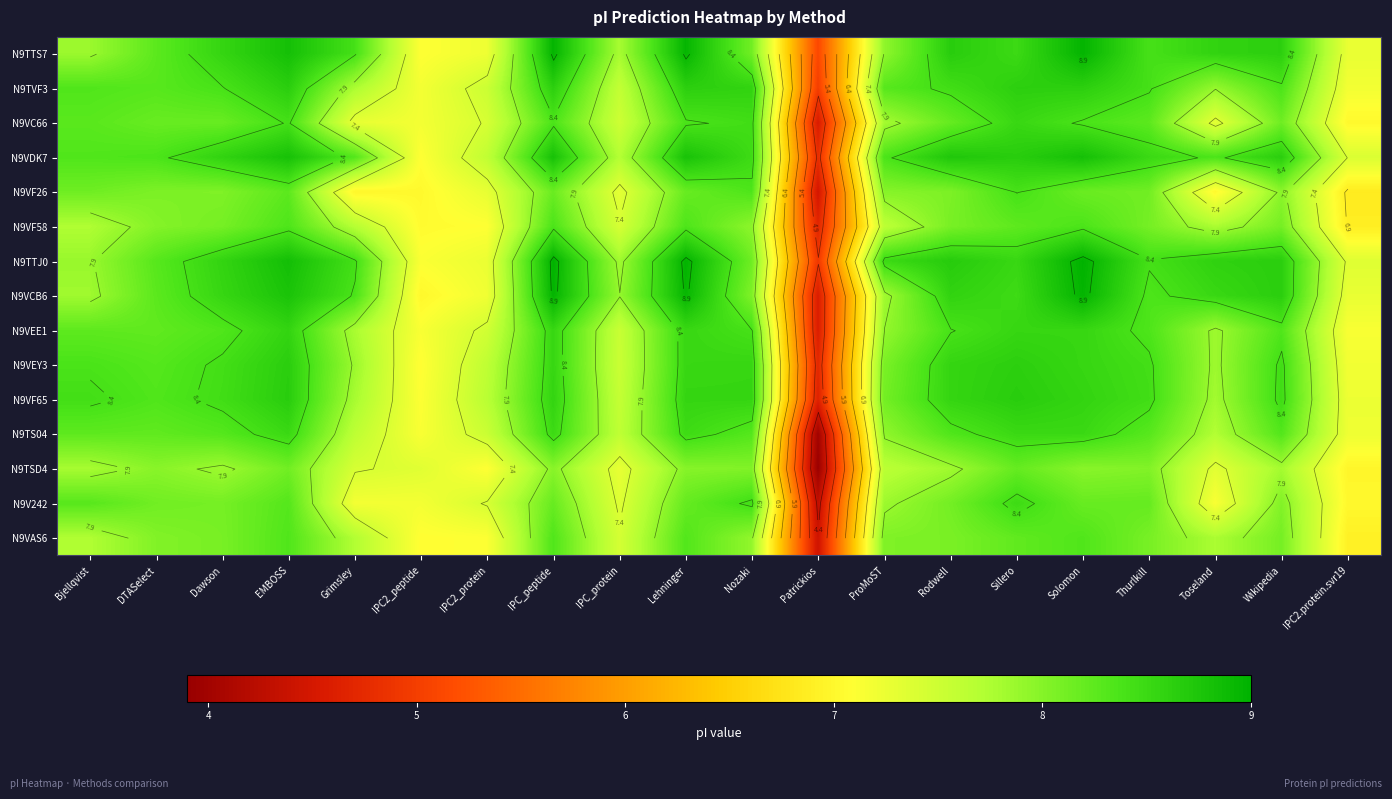

What is the difference between the maximum and minimum values in the N9TTJ0 series?

4.1